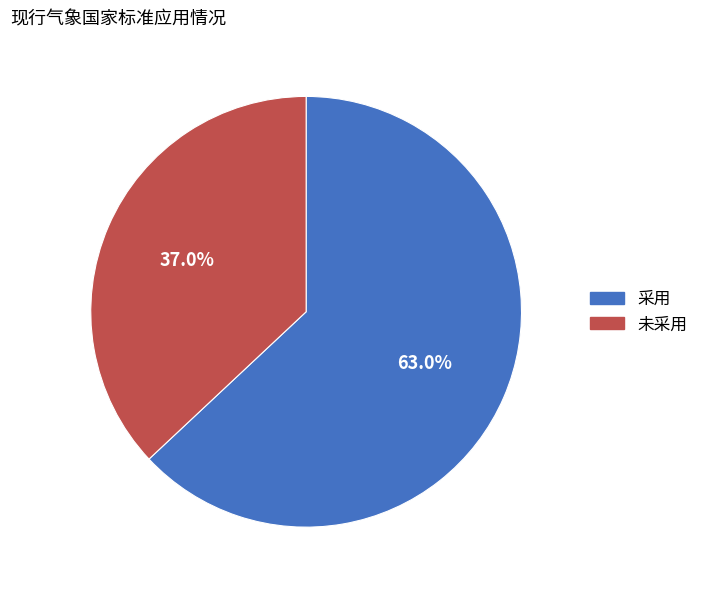

Count the number of slices in the pie.

2